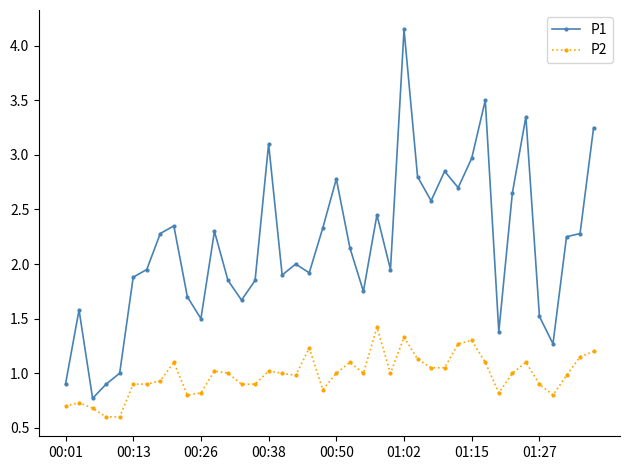

Rank the series by their maximum value, from highest to lowest.

P1, P2